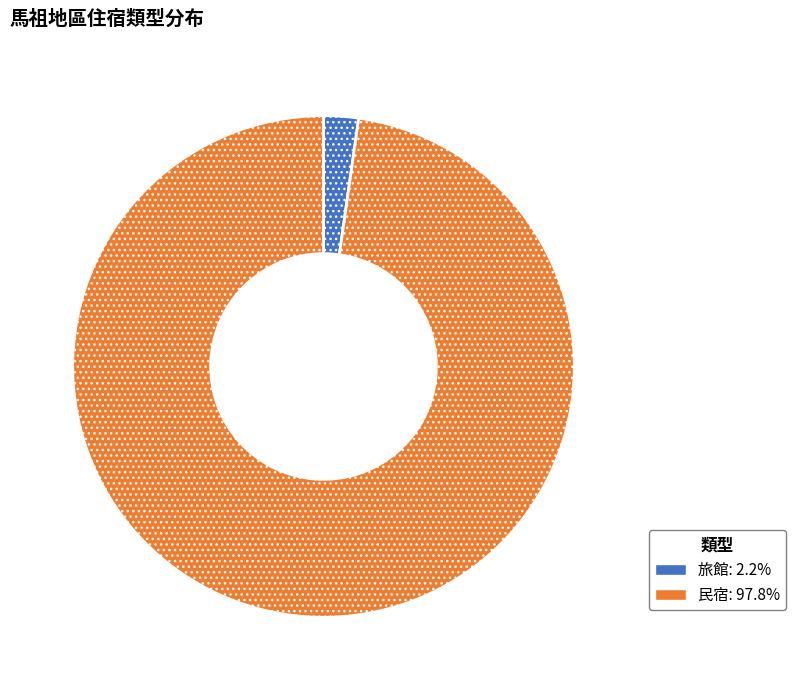

How many segments does this pie chart have?

2